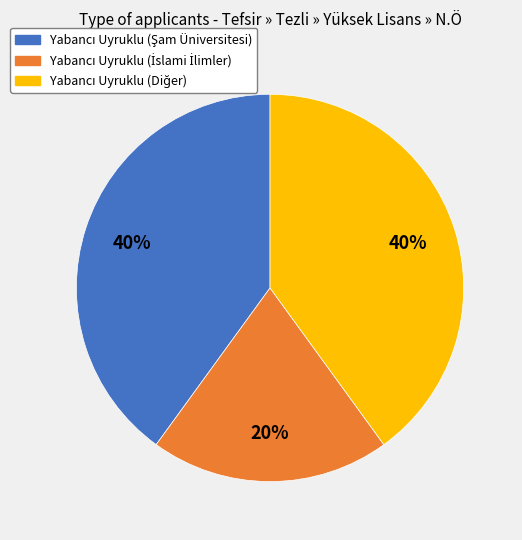

To the nearest percent, what is the average slice percentage?

33%